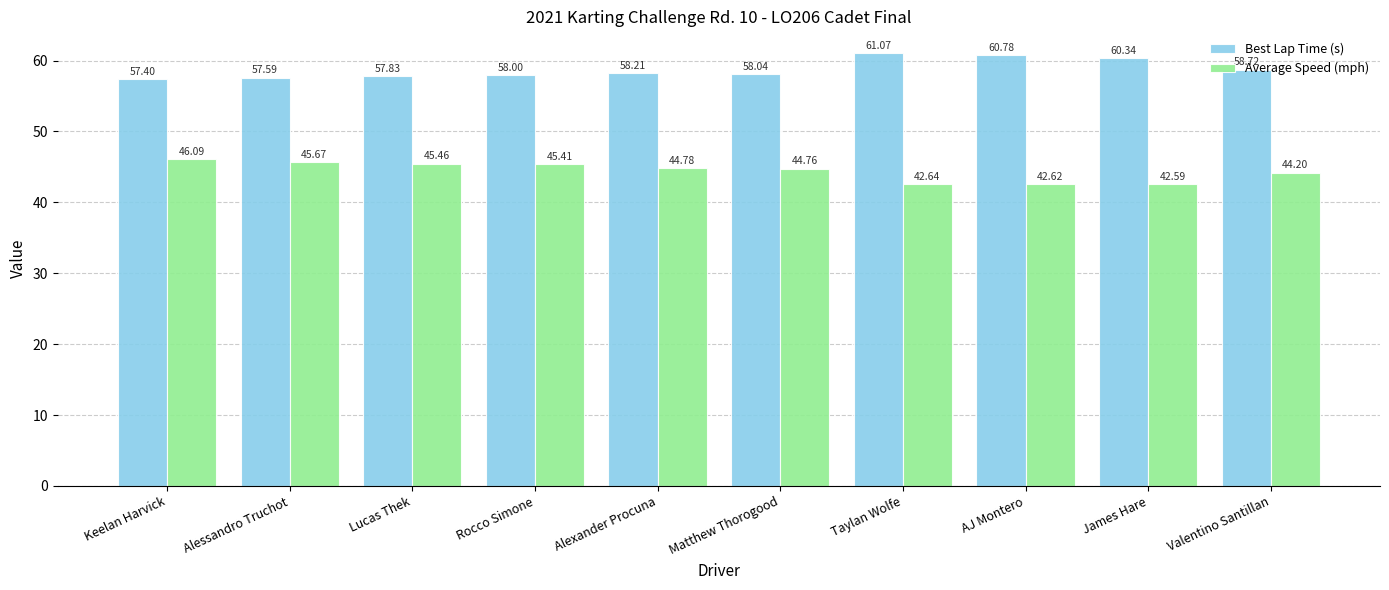

What position from the right is Valentino Santillan?

1